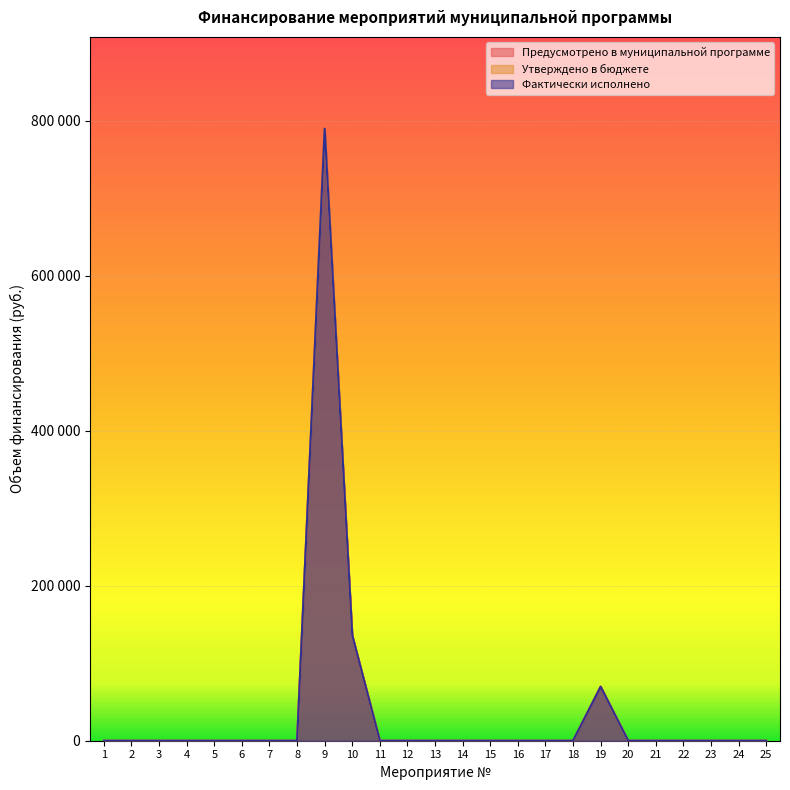

Where is the first local maximum for Фактически исполнено?

9